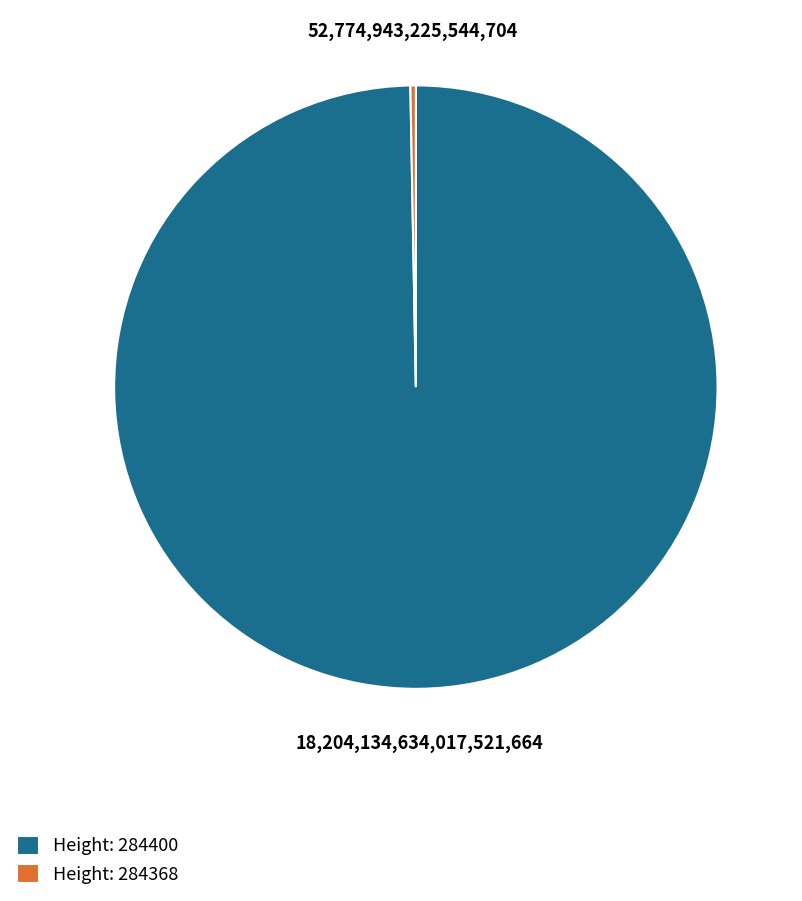

True or false: Height: 284400 accounts for 86% of the total.

False